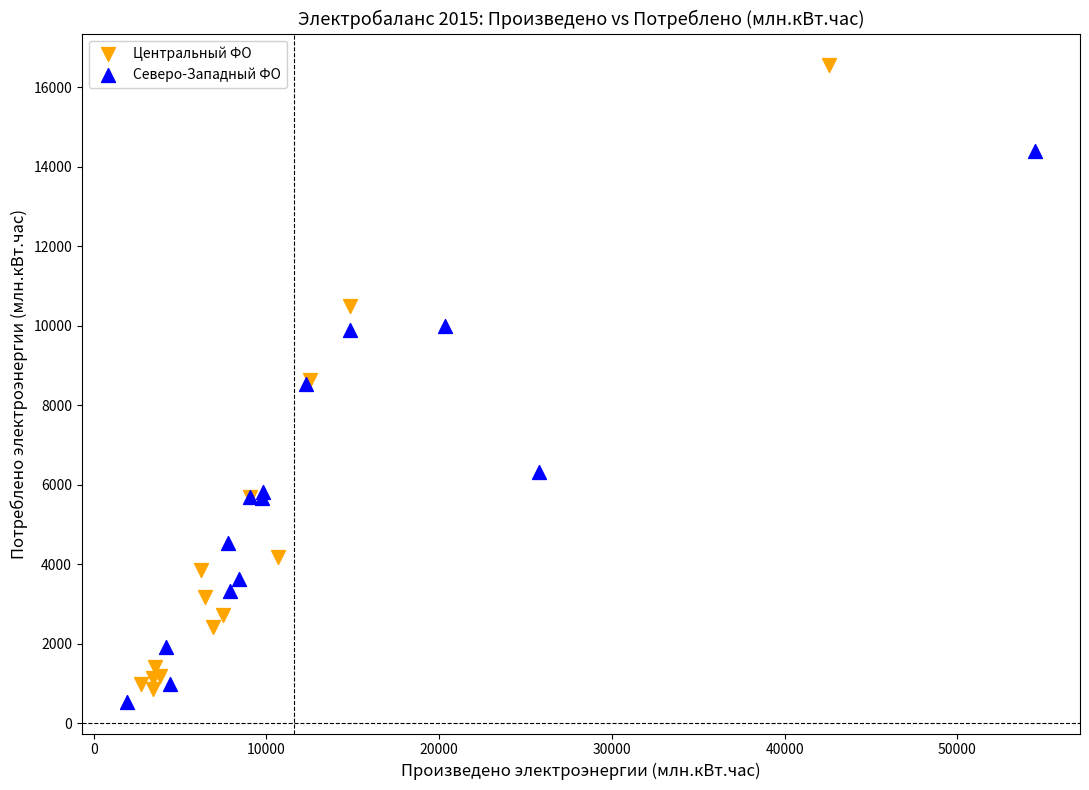

Which series reaches the maximum Y coordinate?

Центральный ФО